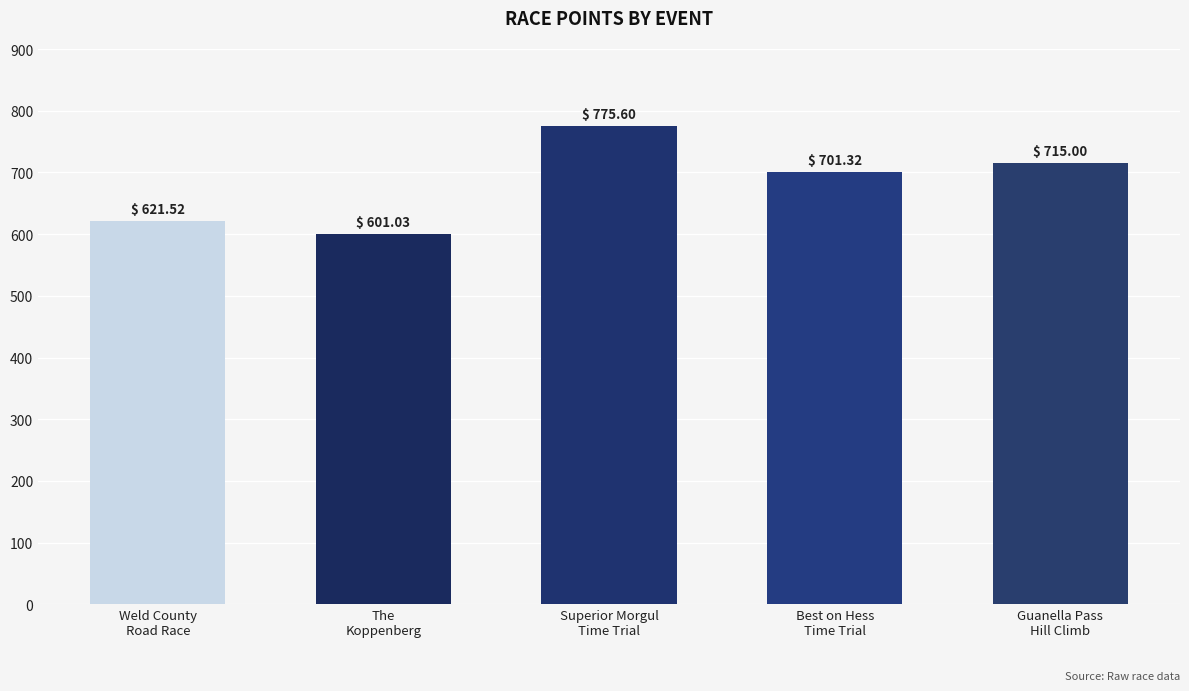

What is the sum of the values at Weld County
Road Race and The
Koppenberg?

1222.5